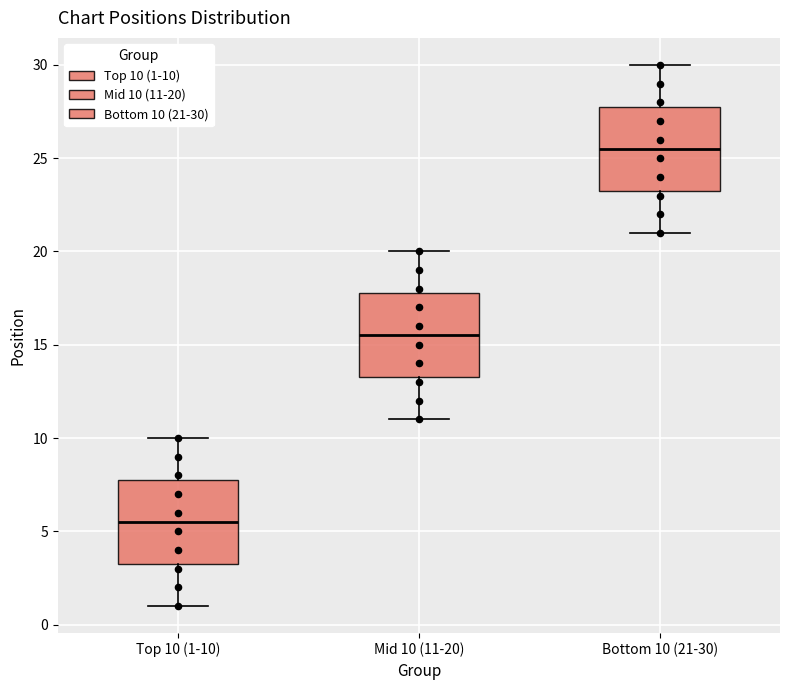

Which box's median line is the highest?

Bottom 10 (21-30)